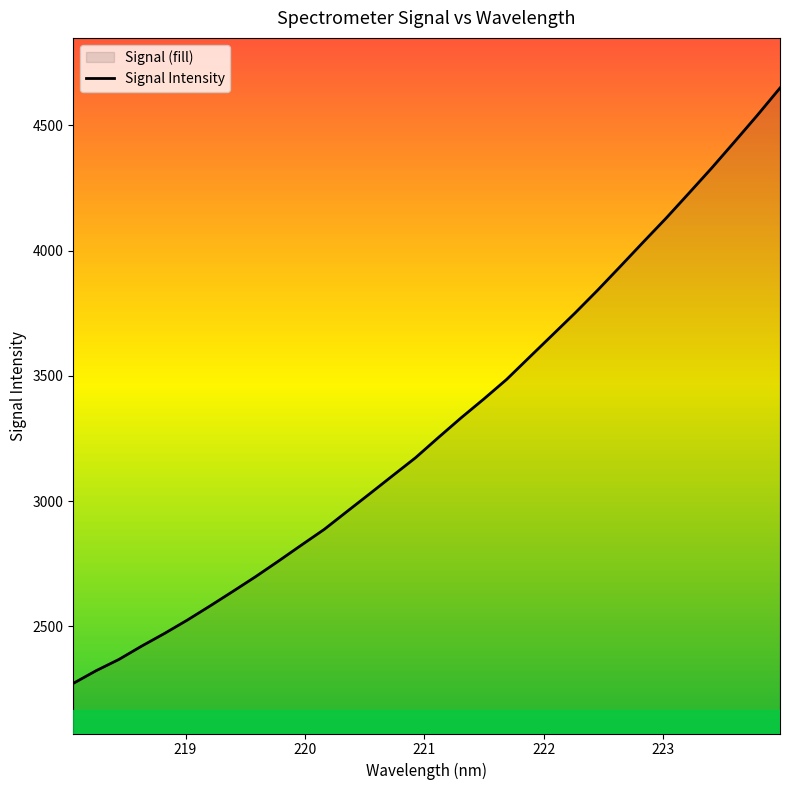

What is the smallest value displayed?

2273.0